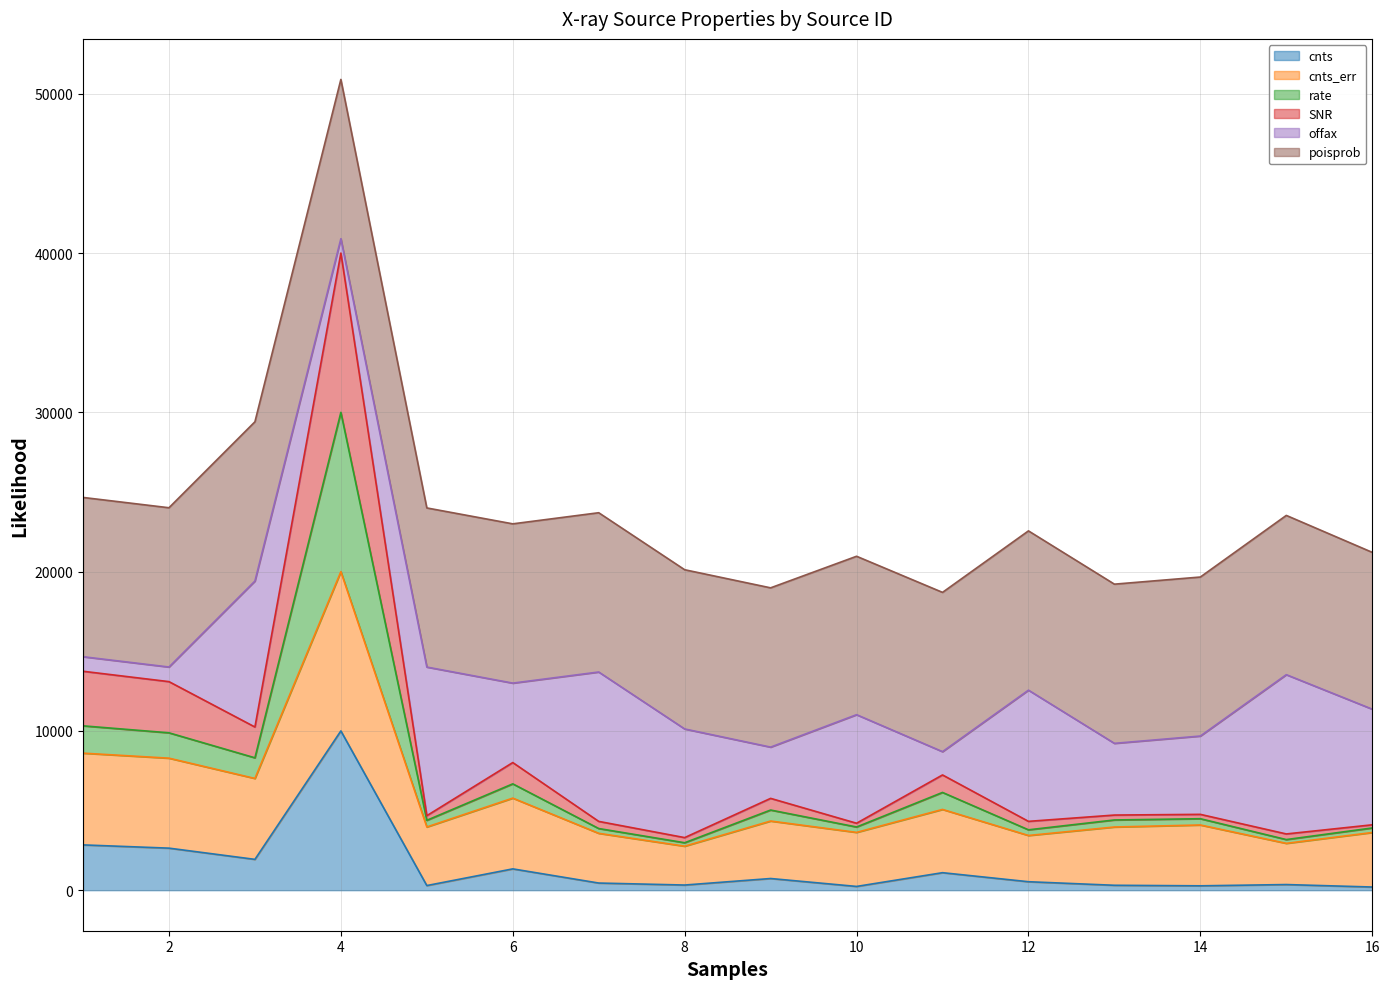

What is the maximum value for cnts?

10000.0